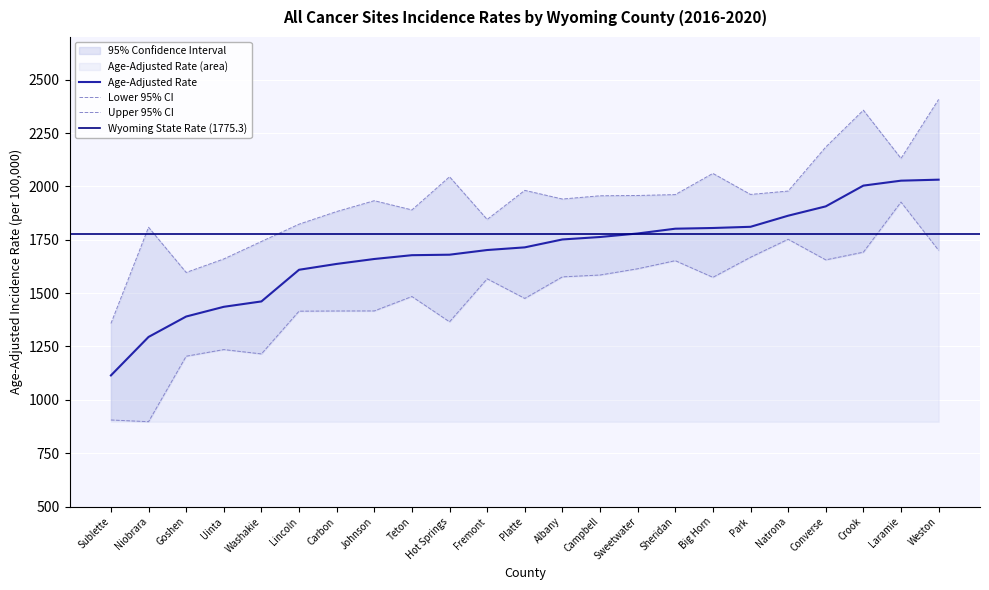

Reading right to left, transcribe all the data shown in this chart.

Age-Adjusted Rate: Weston=2031.4	Laramie=2026.7	Crook=2003.6	Converse=1906.3	Natrona=1862.6	Park=1810.6	Big Horn=1805.0	Sheridan=1801.7	Sweetwater=1779.3	Campbell=1762.8	Albany=1751.3	Platte=1714.3	Fremont=1701.8	Hot Springs=1679.9	Teton=1677.6	Johnson=1659.8	Carbon=1636.7	Lincoln=1609.3	Washakie=1461.0	Uinta=1435.8	Goshen=1390.3	Niobrara=1294.6	Sublette=1114.4
Lower 95% CI: Weston=1700.4	Laramie=1926.3	Crook=1691.7	Converse=1655.7	Natrona=1752.2	Park=1667.9	Big Horn=1573.9	Sheridan=1651.9	Sweetwater=1614.0	Campbell=1584.7	Albany=1576.1	Platte=1475.1	Fremont=1567.0	Hot Springs=1365.5	Teton=1484.0	Johnson=1416.5	Carbon=1416.2	Lincoln=1415.3	Washakie=1215.1	Uinta=1235.4	Goshen=1204.3	Niobrara=897.6	Sublette=905.6
Upper 95% CI: Weston=2407.4	Laramie=2130.9	Crook=2356.9	Converse=2184.2	Natrona=1978.0	Park=1962.2	Big Horn=2060.7	Sheridan=1961.4	Sweetwater=1957.3	Campbell=1955.9	Albany=1940.7	Platte=1981.3	Fremont=1845.0	Hot Springs=2045.0	Teton=1889.7	Johnson=1932.9	Carbon=1882.1	Lincoln=1822.9	Washakie=1741.9	Uinta=1660.0	Goshen=1596.7	Niobrara=1808.4	Sublette=1357.6